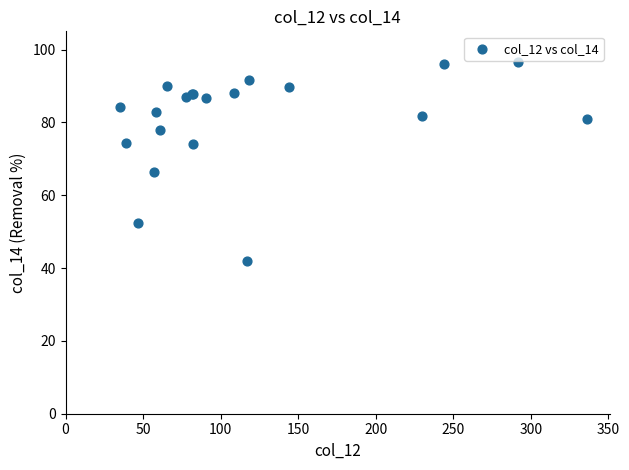

What Y value in the scatter plot is closest to 69?

66.3